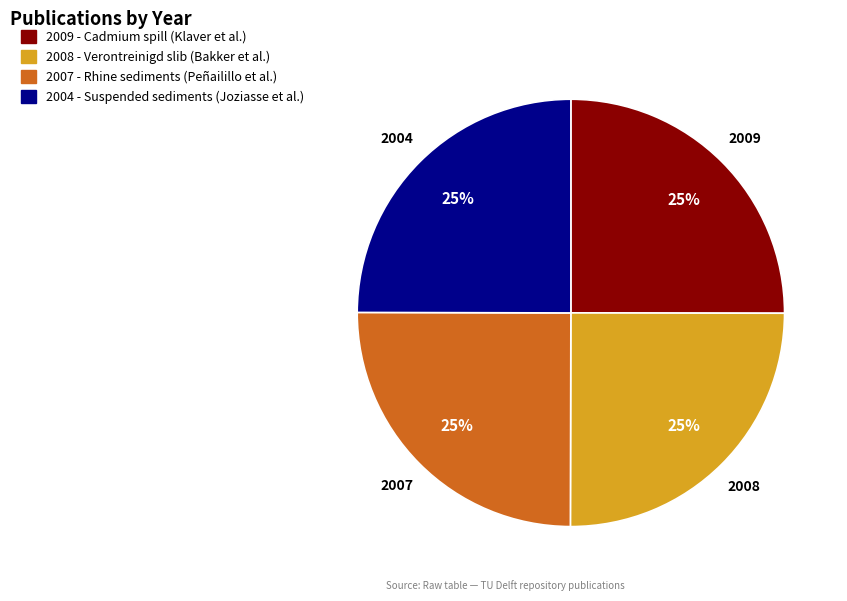

What is the ratio of the value at 2009 - Cadmium spill (Klaver et al.) to the value at 2008 - Verontreinigd slib (Bakker et al.)?

1.0